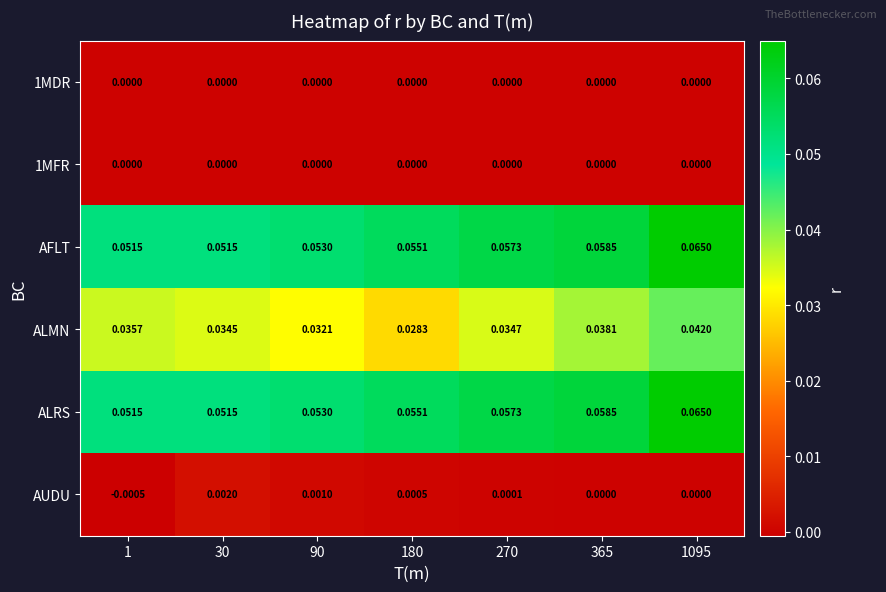

Which series has the widest spread of values?

ALMN